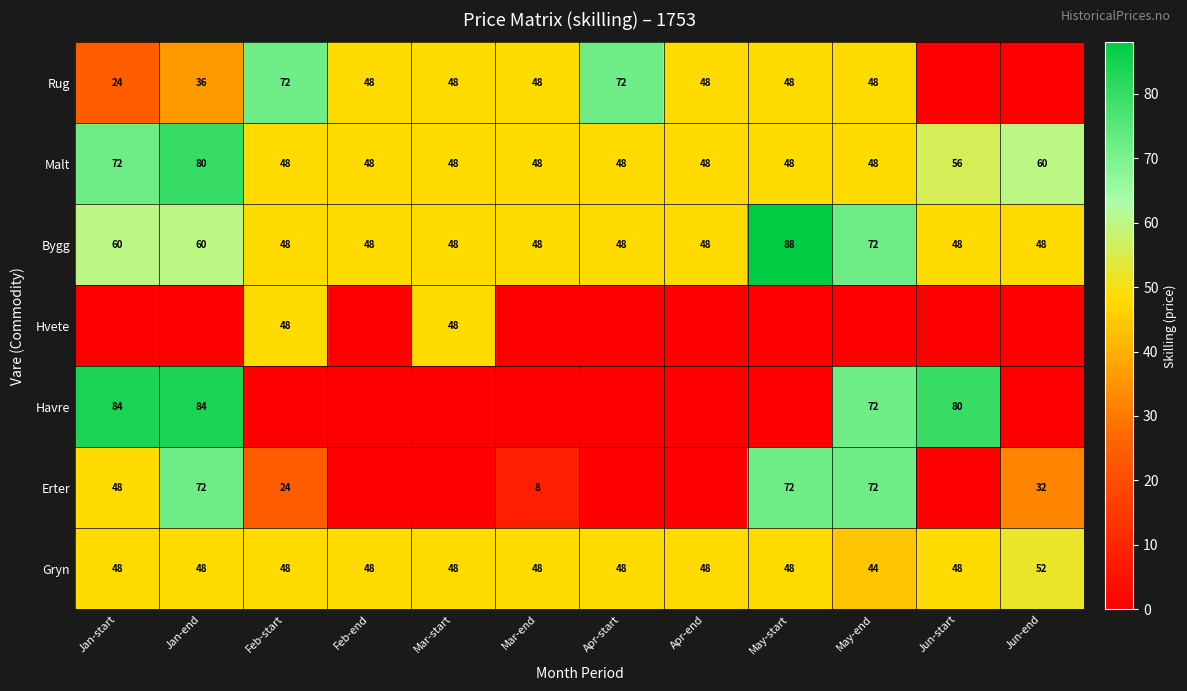

What is the sum of all Bygg values?

664